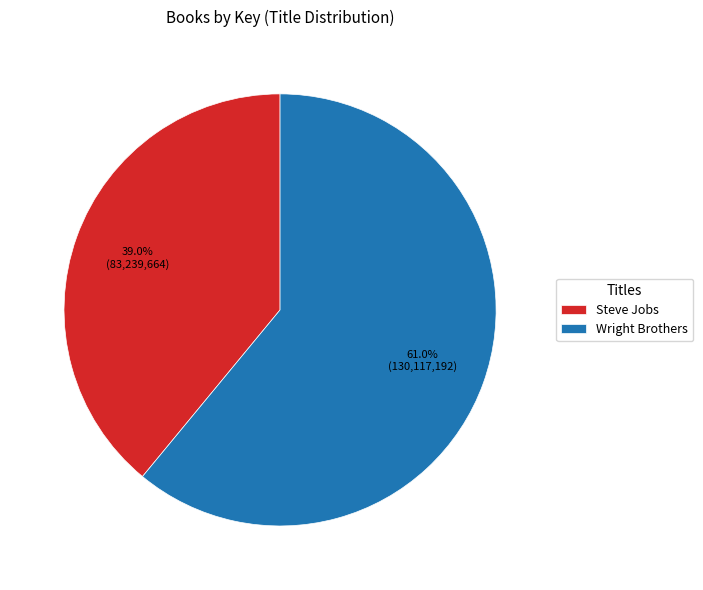

Do Wright Brothers and Steve Jobs together represent more than half of the pie?

Yes